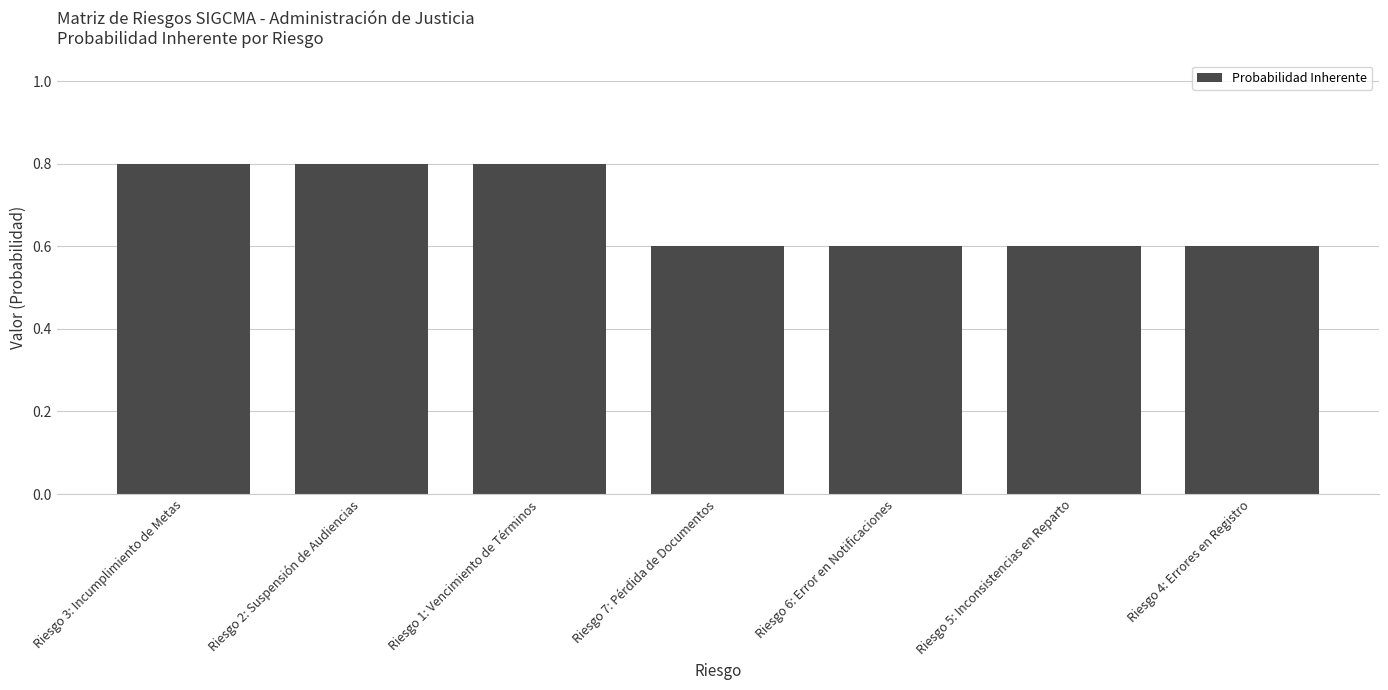

Is it true that the value at Riesgo 2: Suspensión de Audiencias is 0.8?

True